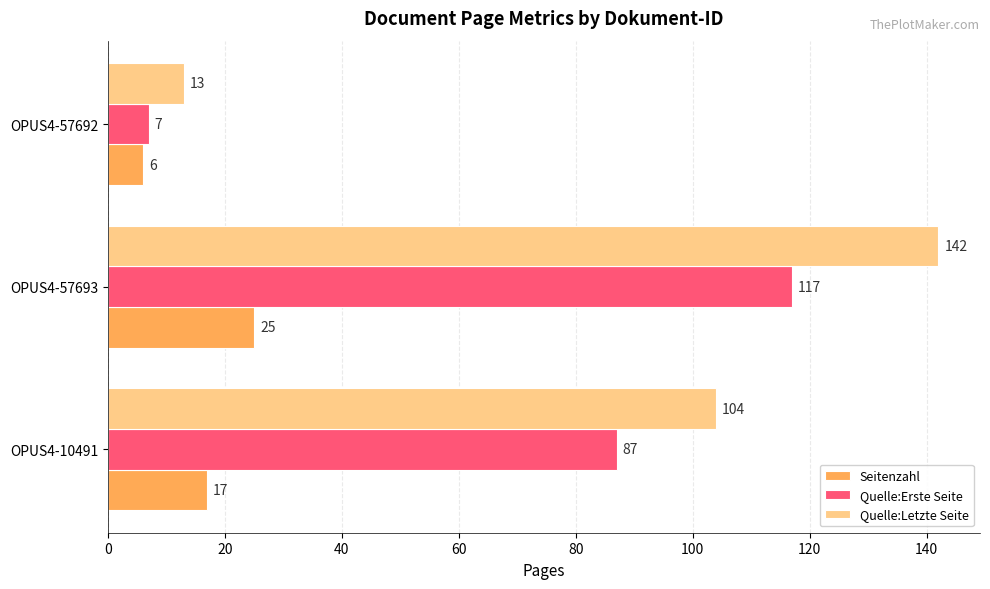

List the series in order of their overall mean, highest first.

Quelle:Letzte Seite, Quelle:Erste Seite, Seitenzahl